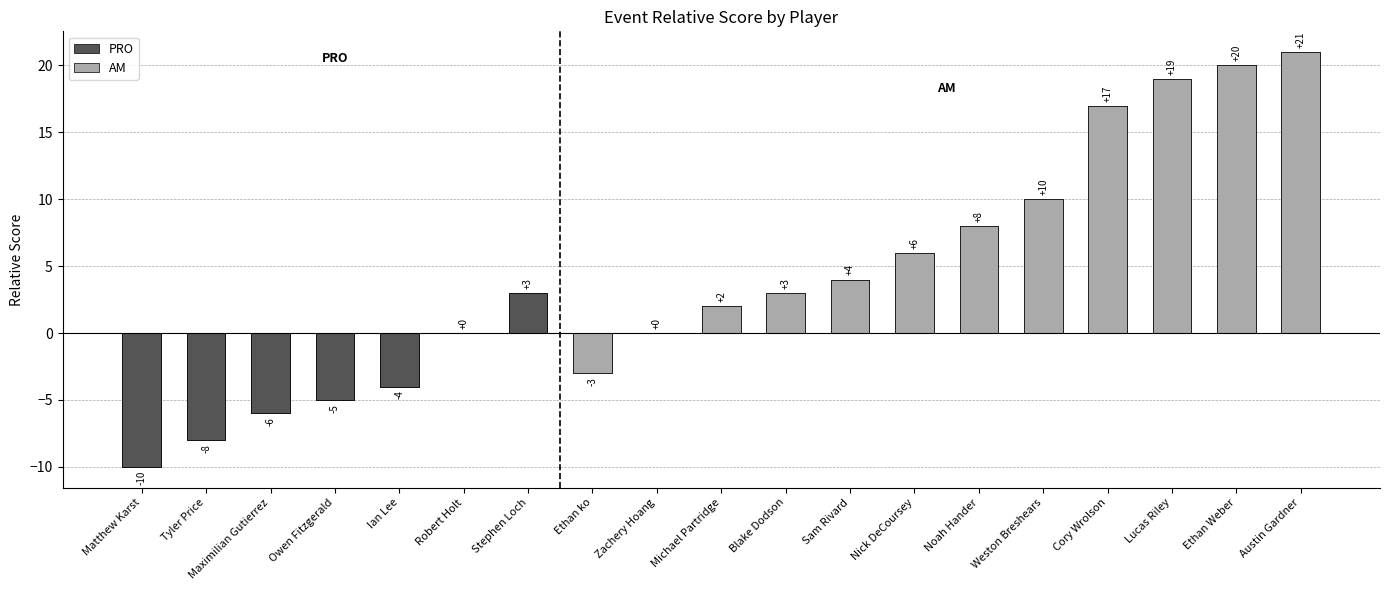

Where does the data first go above 3?

Sam Rivard